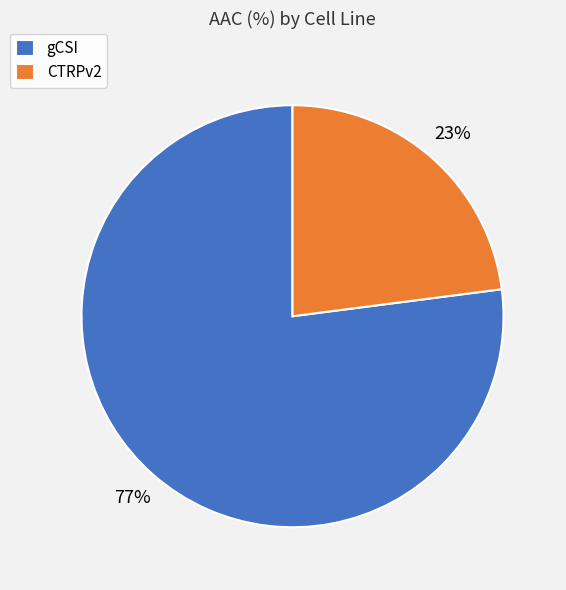

To the nearest percent, what portion does gCSI represent?

77%